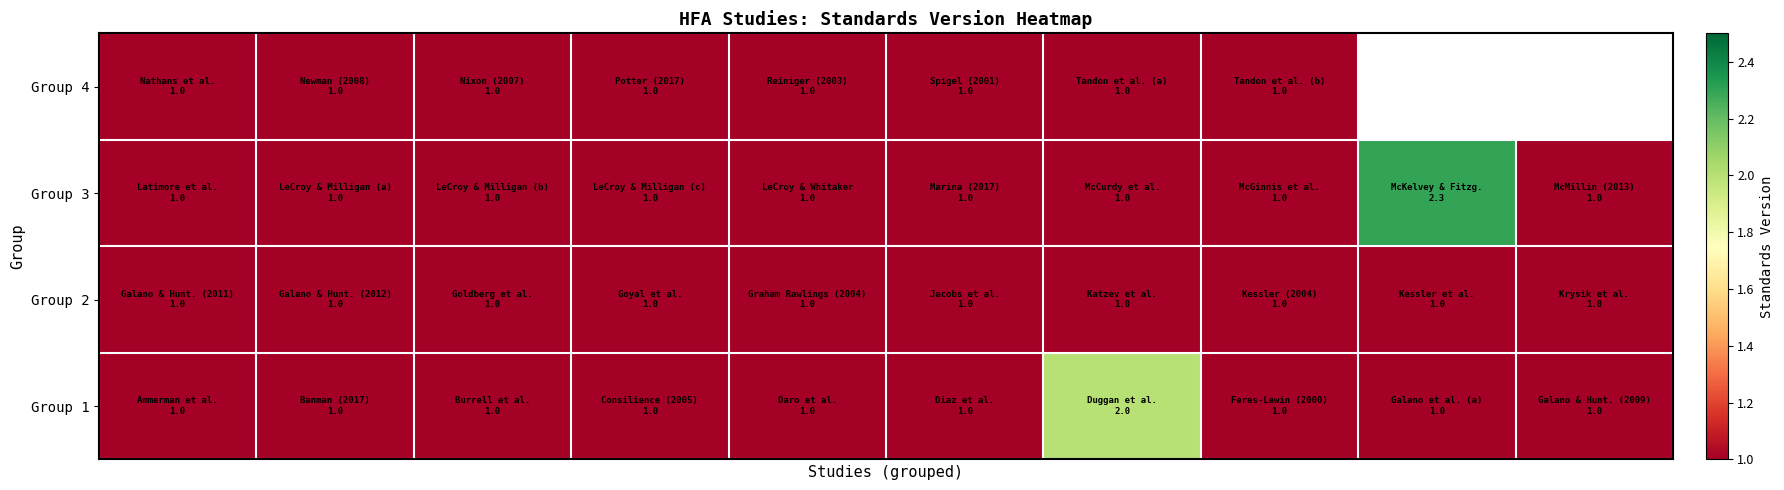

How many data points does each series have?

10